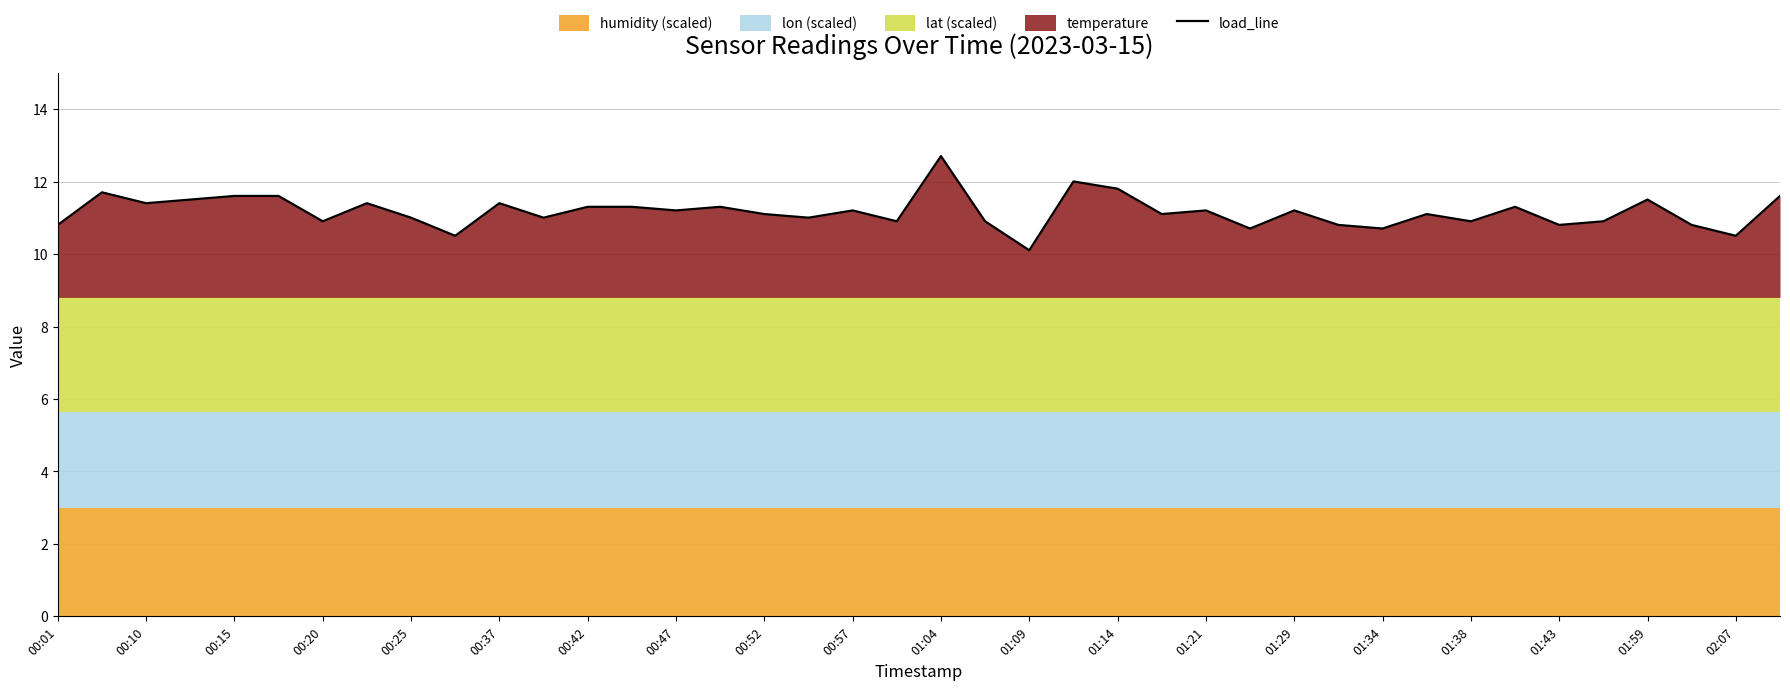

The value of load_line at 01:29 is 17.6. True or false?

False